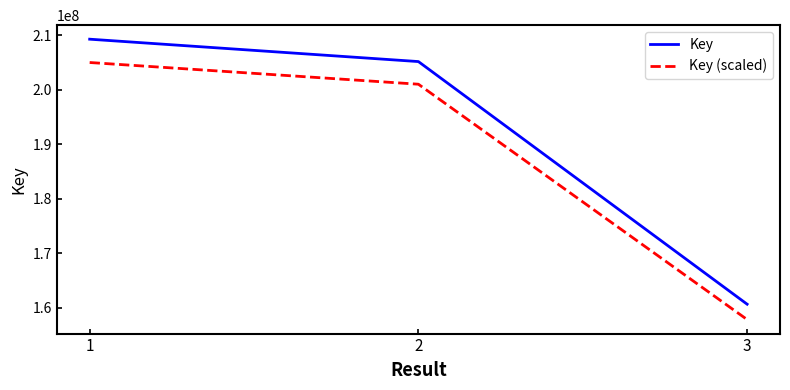

Which series has the largest total across all categories?

Key